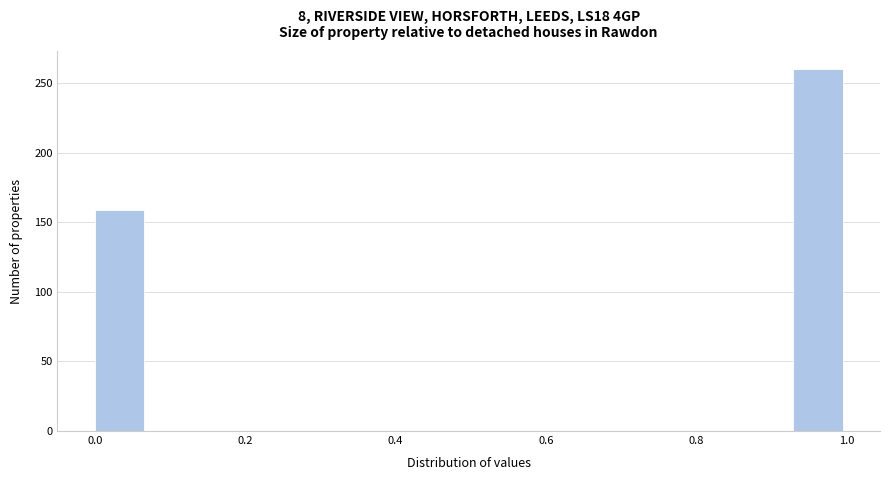

Around what value on the x-axis is the tallest bar? Give the approximate position of its centre, as read against the axis.

0.96